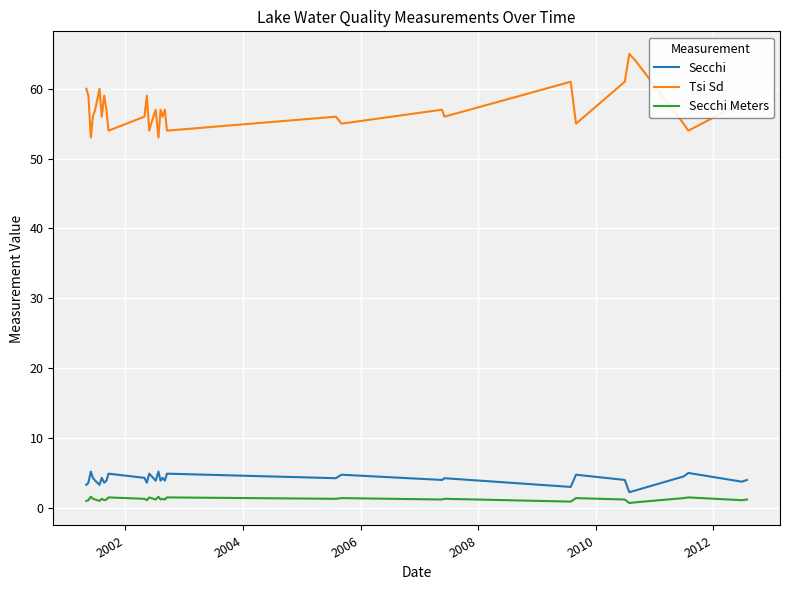

Which series has the largest total across all categories?

Tsi Sd